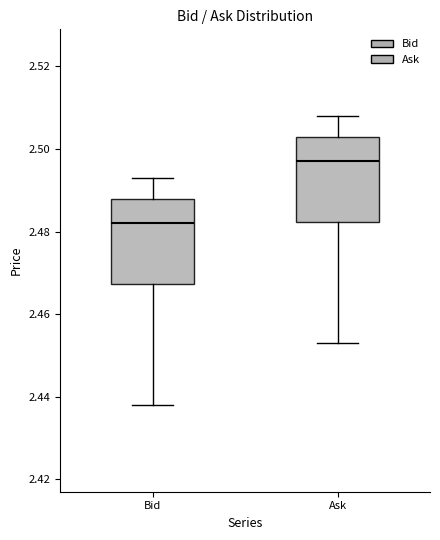

Where does the lower whisker of the box for Bid end on the y-axis? The values are not printed on the chart, so give them approximately, as read against the axis.

2.438